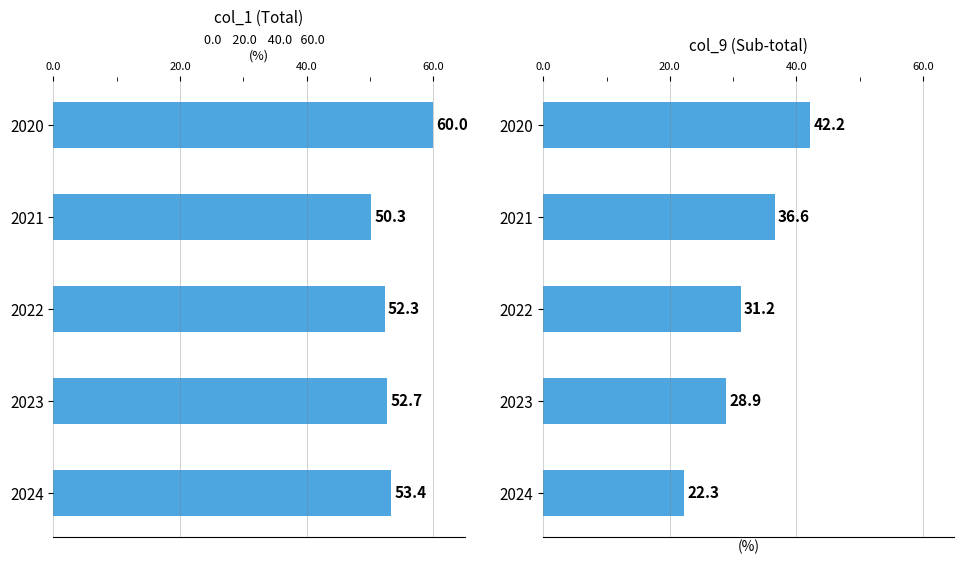

What is the value of the col_9 bar at the 1st from the left?

42.2